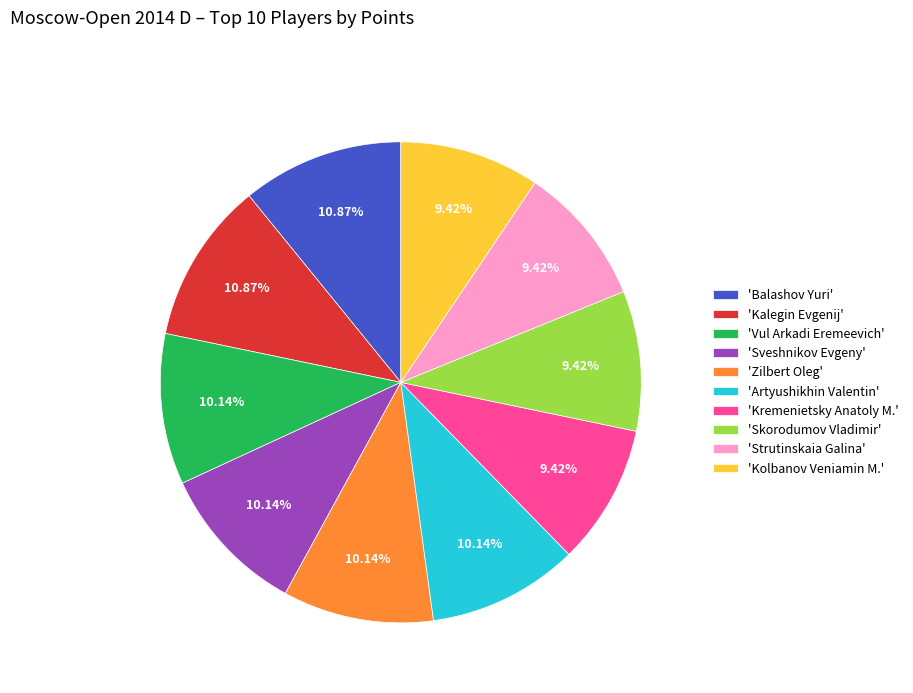

Is 'Zilbert Oleg' the majority of the pie?

No